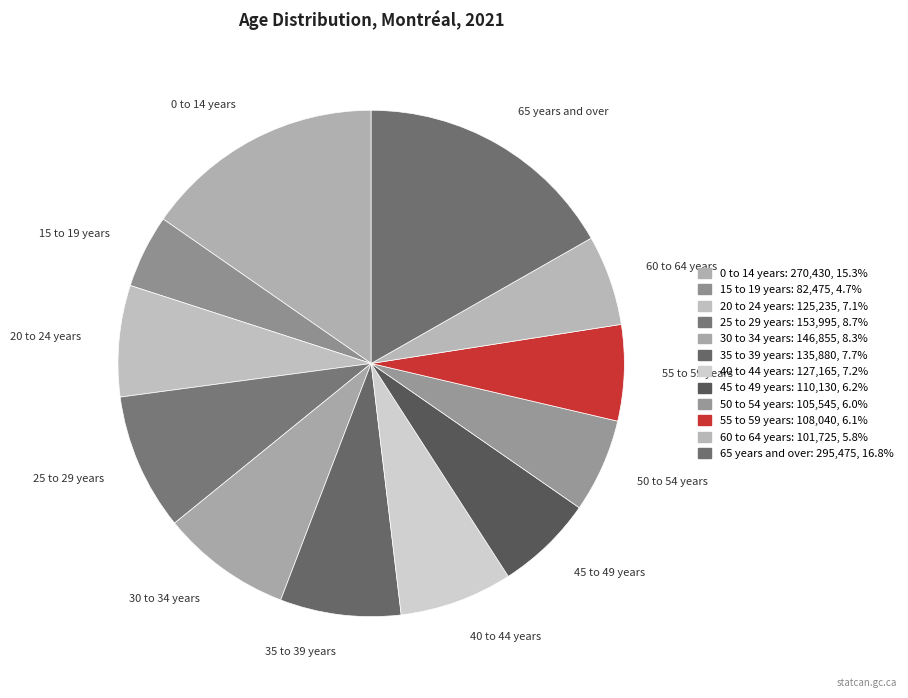

What percentage is the 20 to 24 years slice, to the nearest percent?

7%